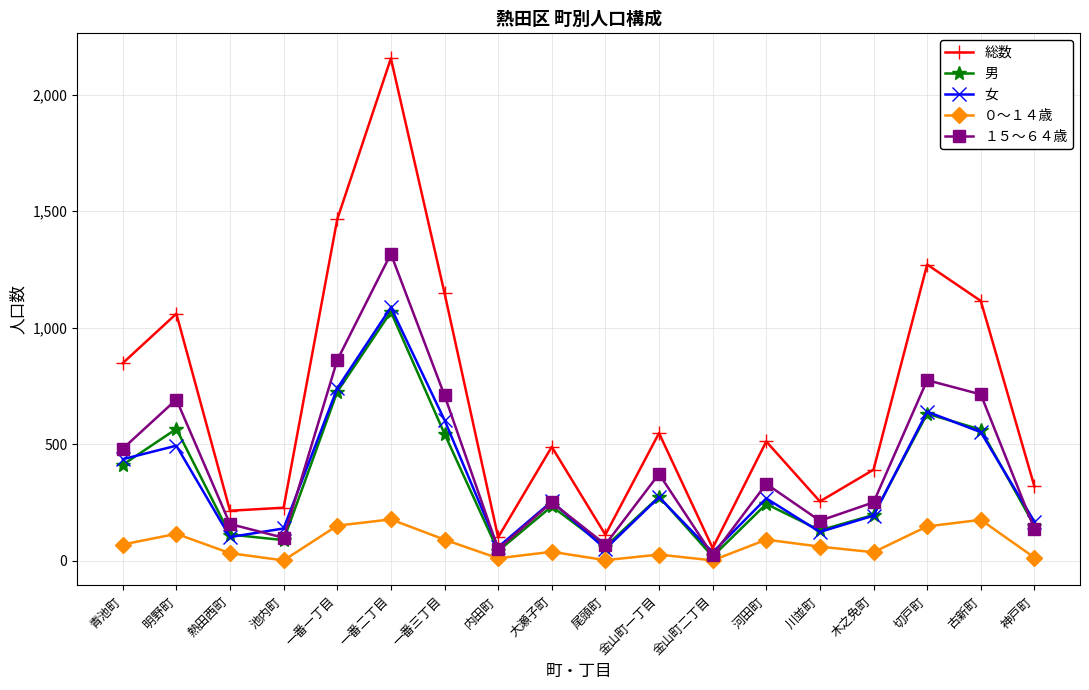

Which label corresponds to the largest value in the chart?

一番二丁目